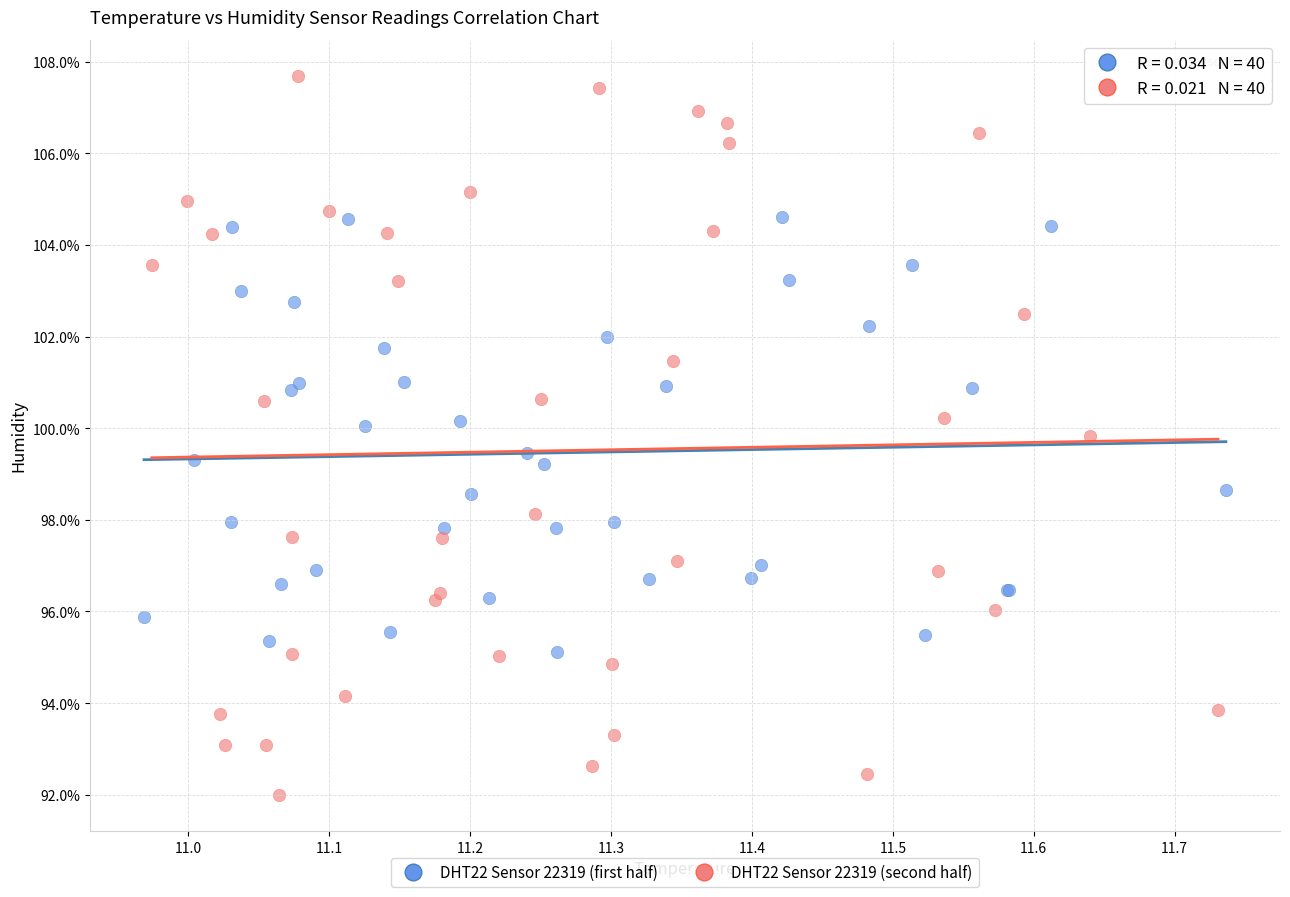

Which series has the widest spread of Y values?

DHT22 Sensor 22319 (second half)